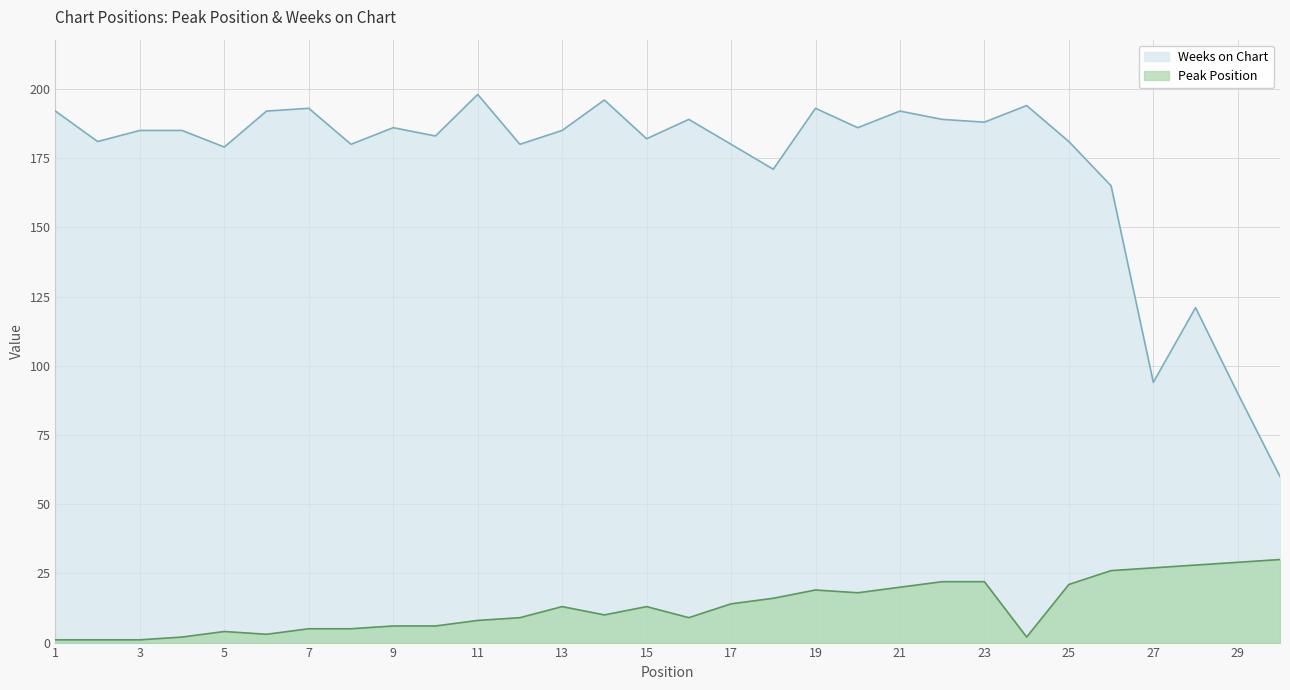

Which has a higher value, 22 or 13?

22